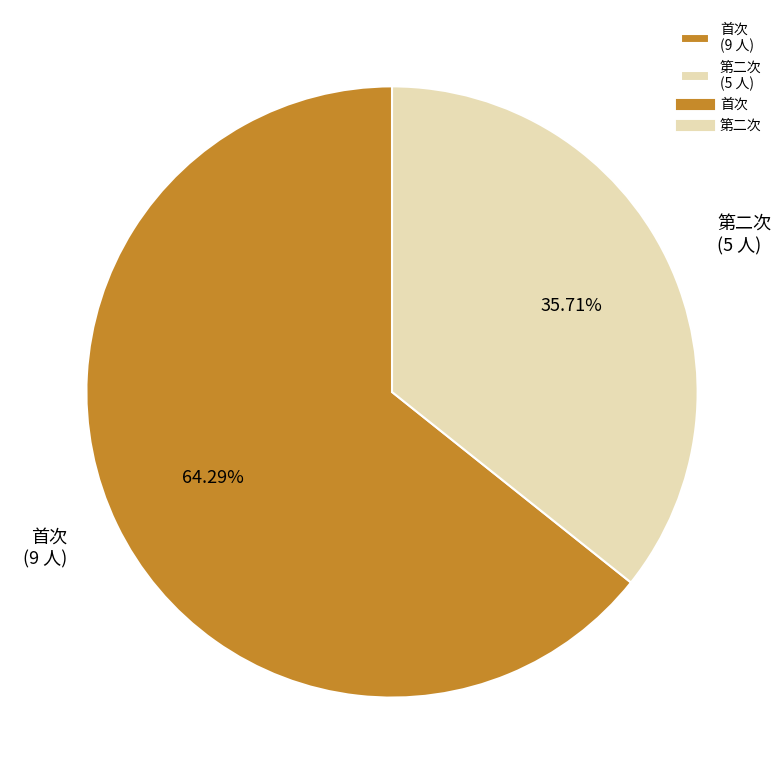

To the nearest percent, what is the difference between the largest and smallest slice percentages?

29%